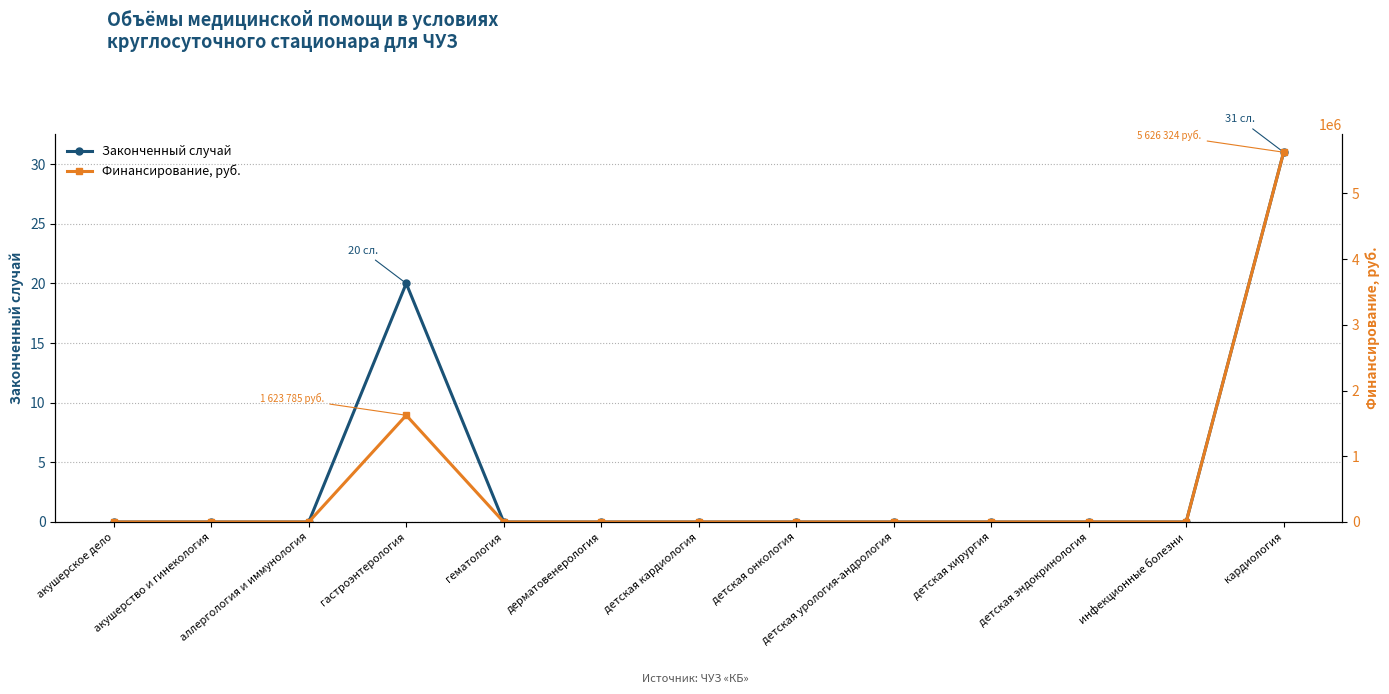

What is the total value across all series at гастроэнтерология?

1623805